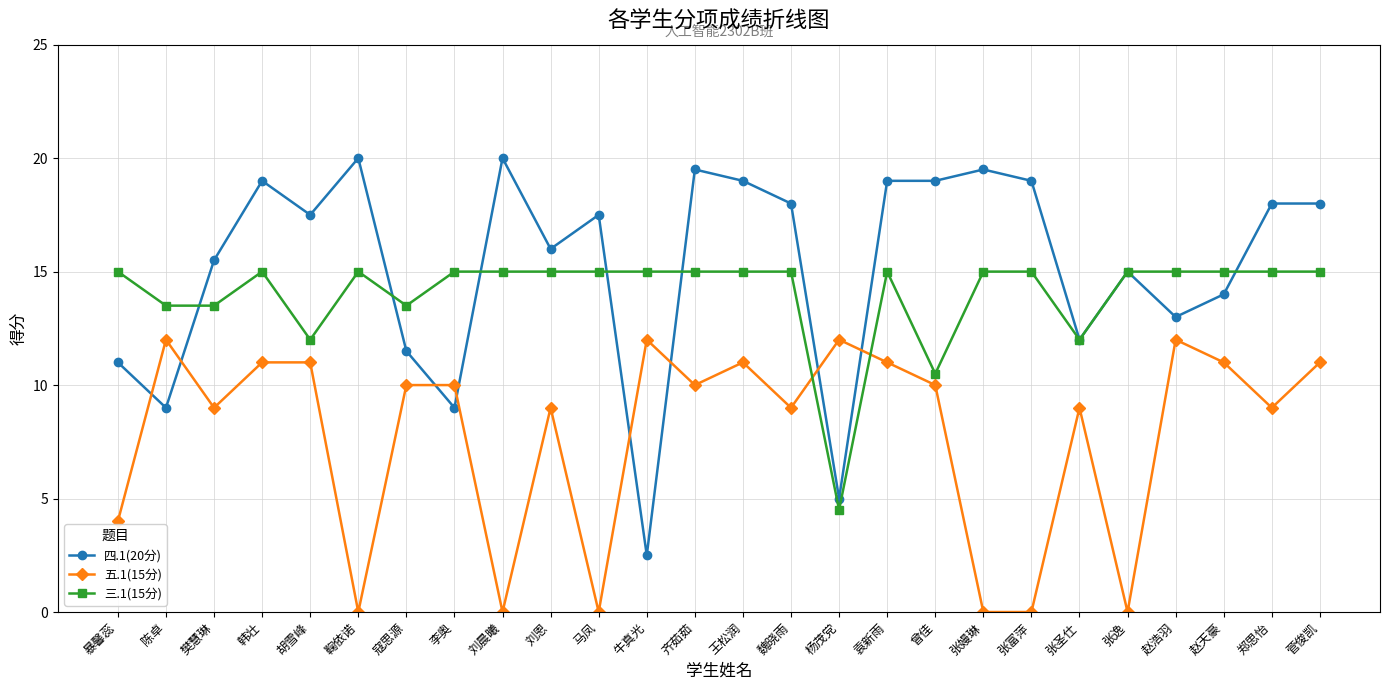

The value of 三.1(15分) at 马凤 is 15.0. True or false?

True